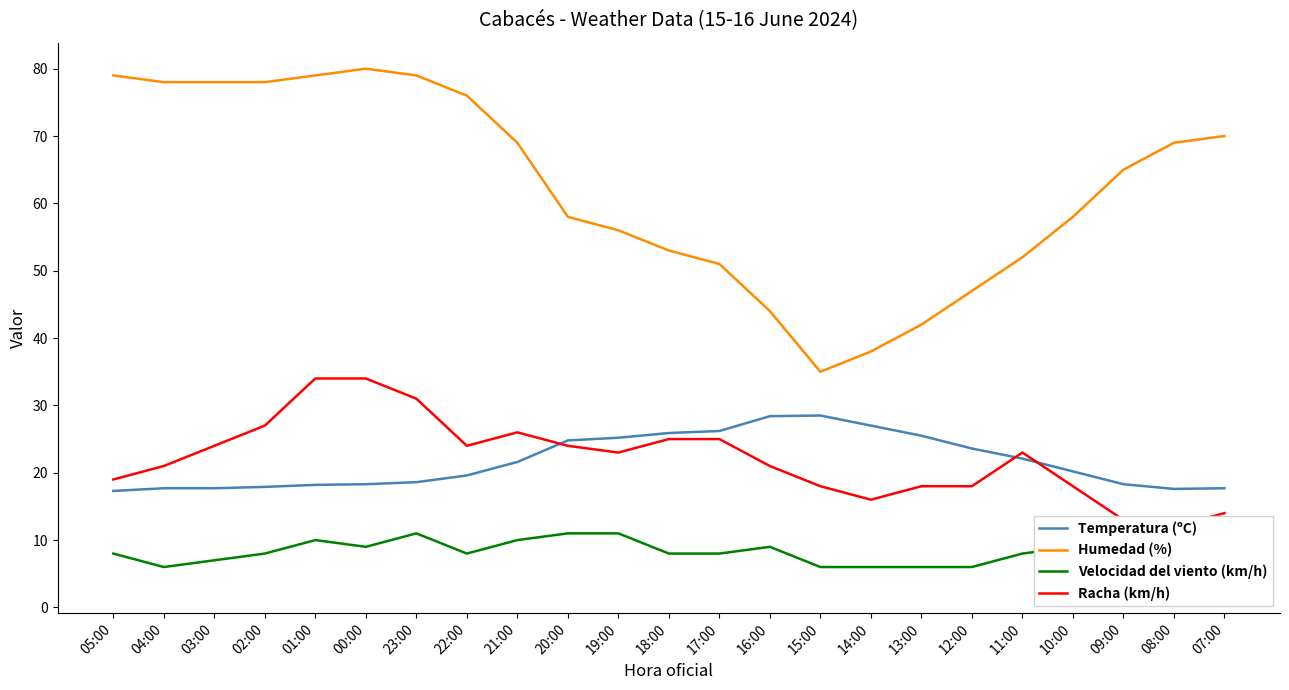

Is it true that Velocidad del viento (km/h) equals 9.8 at 14:00?

False